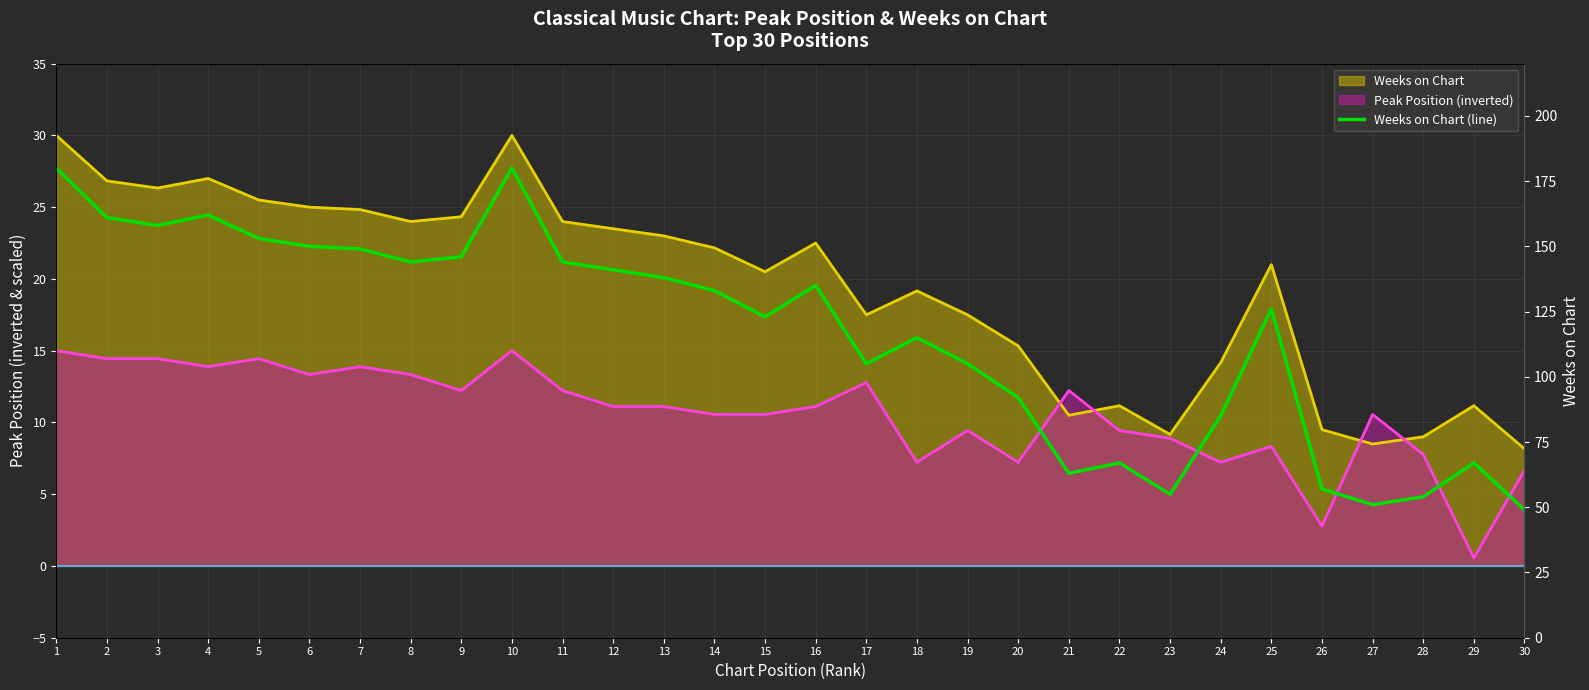

Reading left to right, what are all the values shown in this chart?

1=180	2=161	3=158	4=162	5=153	6=150	7=149	8=144	9=146	10=180	11=144	12=141	13=138	14=133	15=123	16=135	17=105	18=115	19=105	20=92	21=63	22=67	23=55	24=85	25=126	26=57	27=51	28=54	29=67	30=49